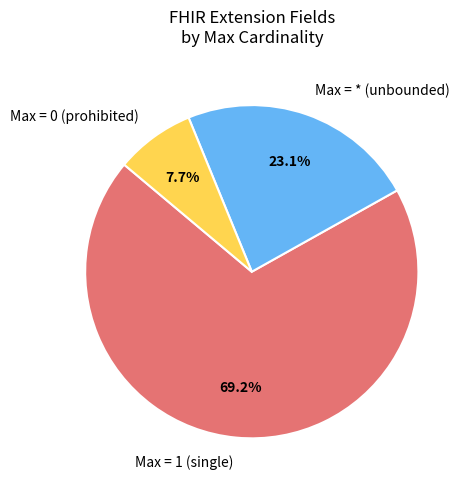

Count the number of slices in the pie.

3